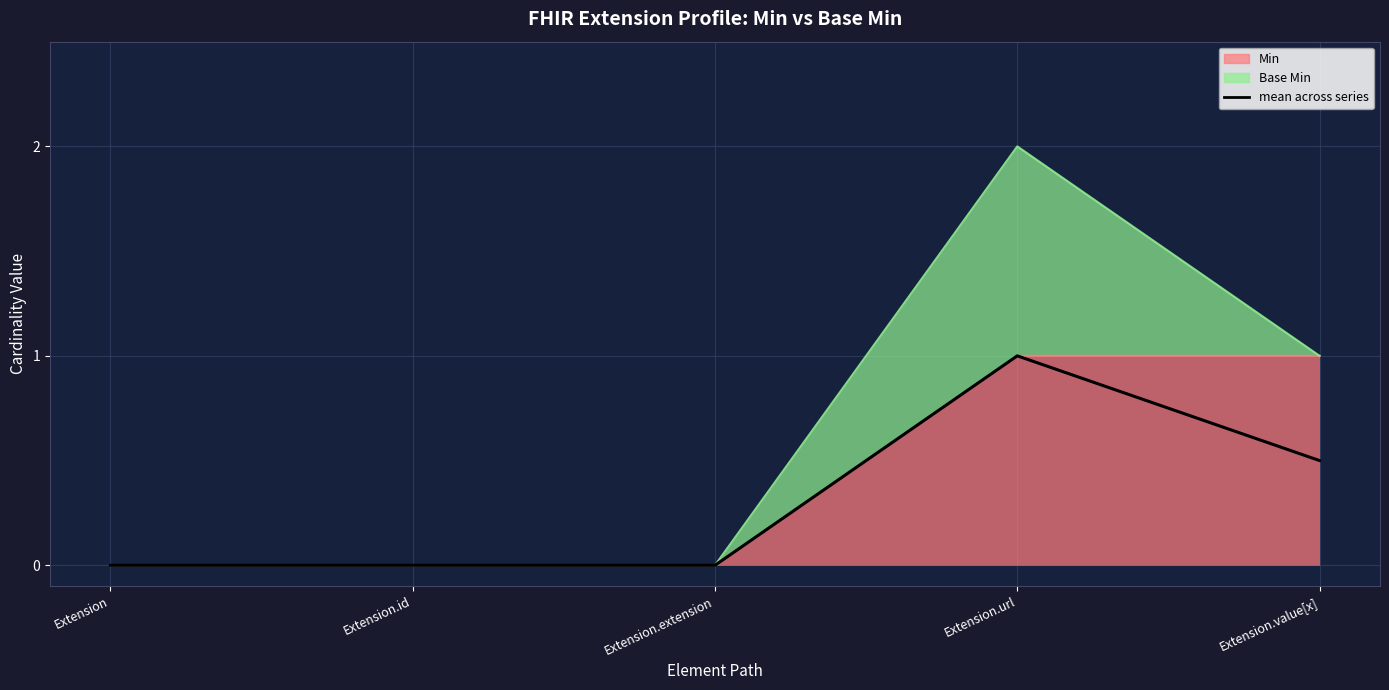

Which category has the highest value across all series?

Extension.url